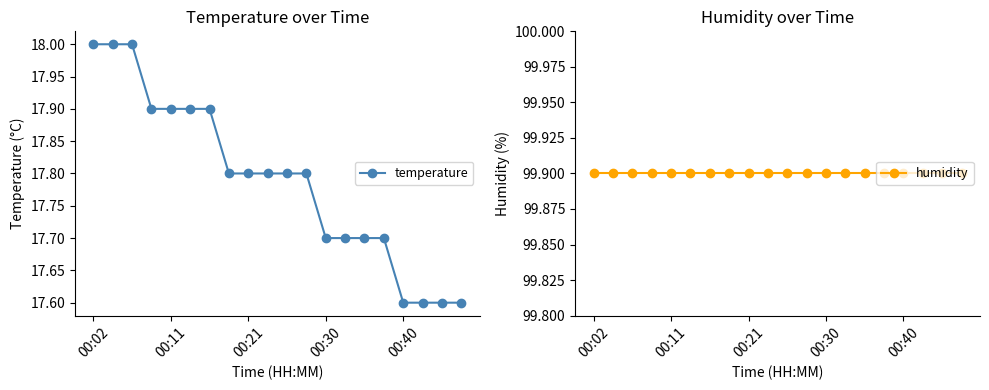

What is the lowest value of the temperature series?

17.6